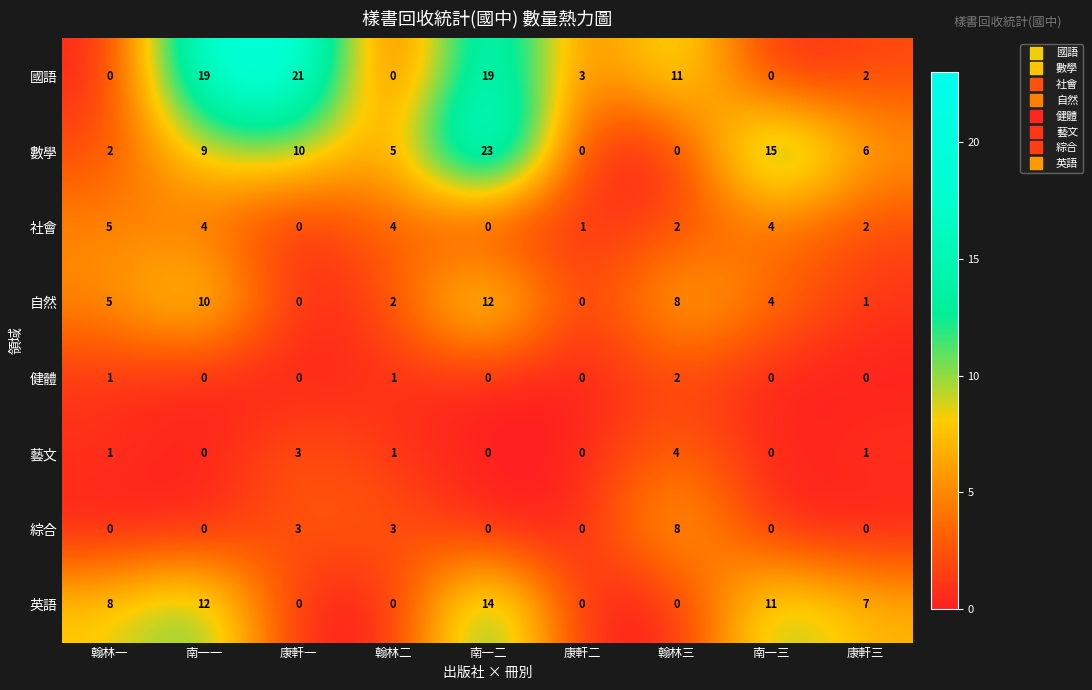

What is the sum of all 英語 values?

52